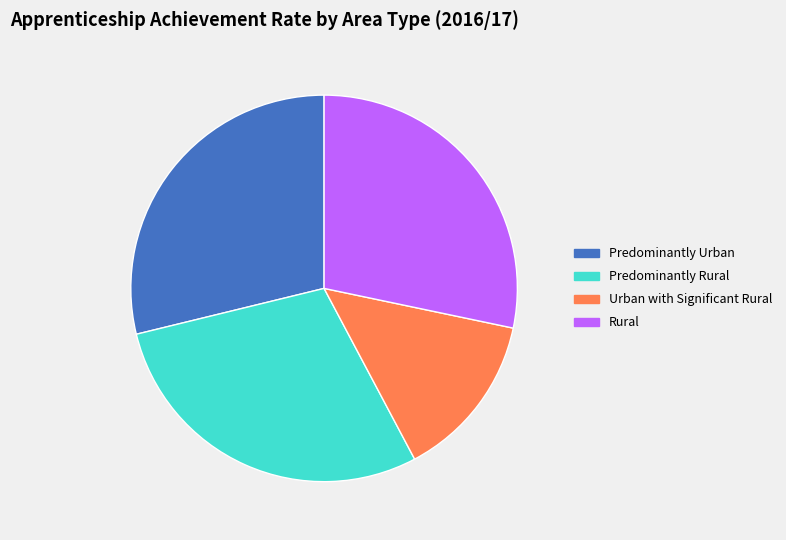

Combined, do Rural and Predominantly Rural account for over 50%?

Yes